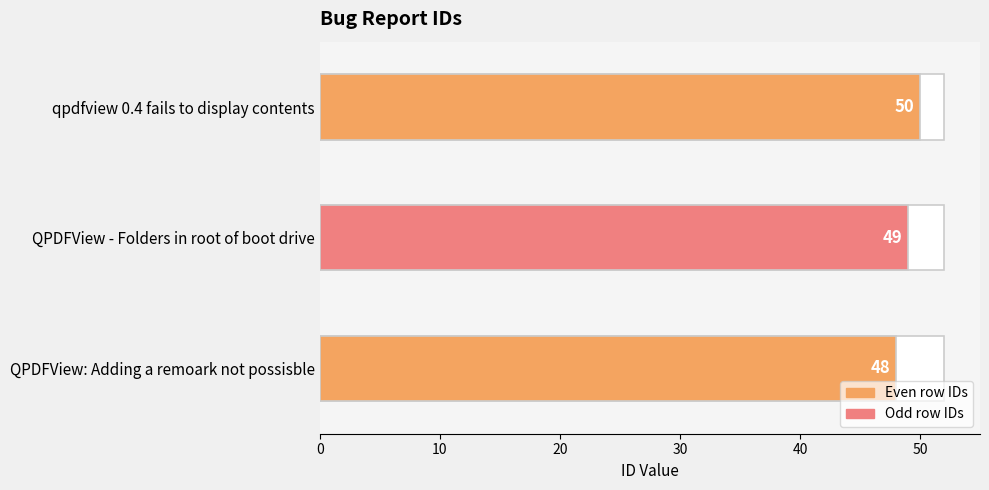

Approximately how many times larger is the value at QPDFView - Folders in root of boot drive compared to qpdfview 0.4 fails to display contents?

1.0